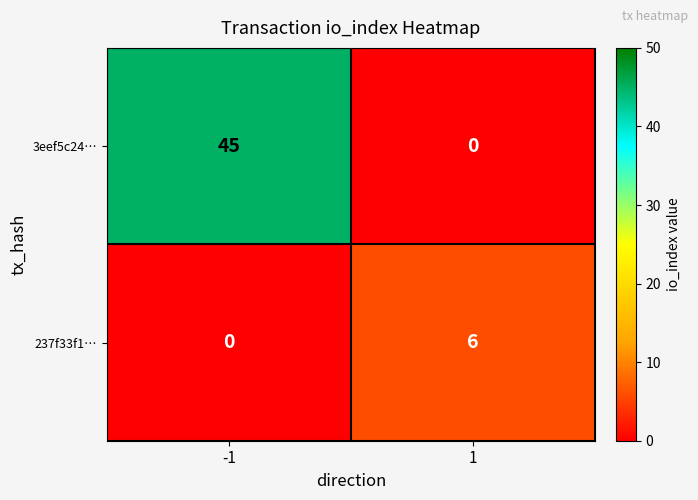

True or false: 3eef5c24… has a value of 27 at -1.

False